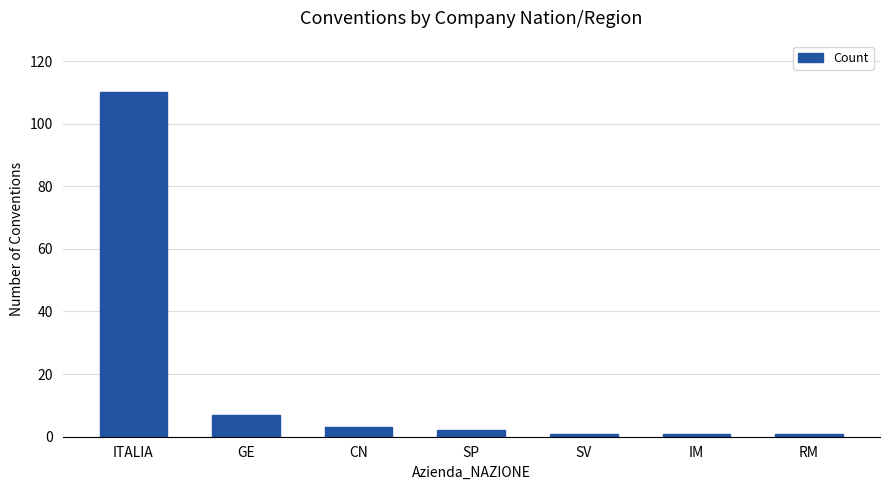

At which label does the data first exceed 2?

ITALIA